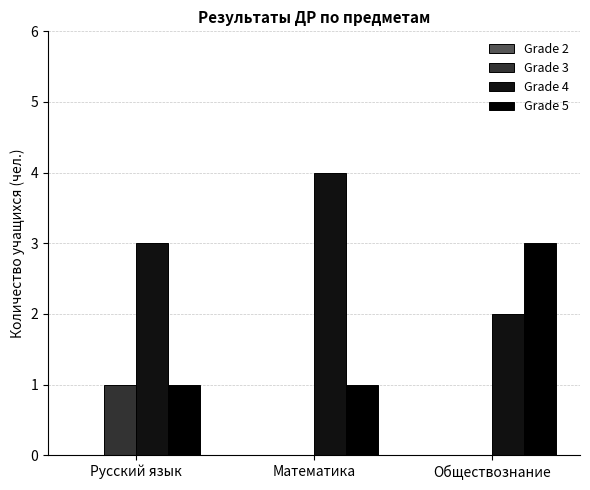

Reading left to right, list all the values displayed in this chart.

Grade 2: 0	0	0
Grade 3: 1	0	0
Grade 4: 3	4	2
Grade 5: 1	1	3